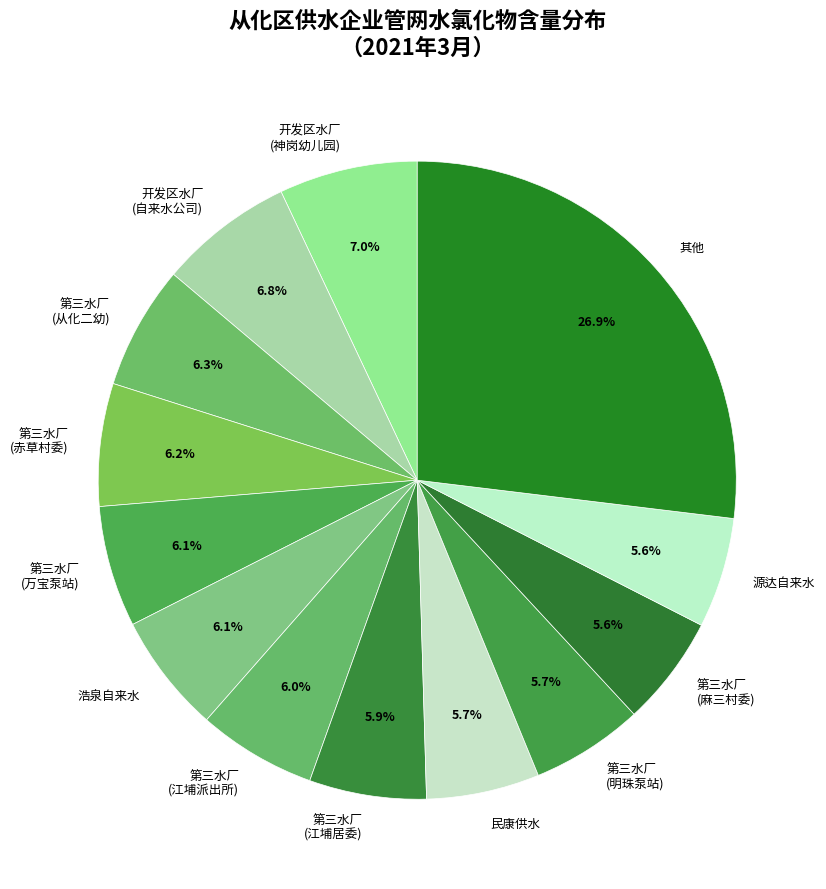

Is there any slice that represents more than half of the pie?

No